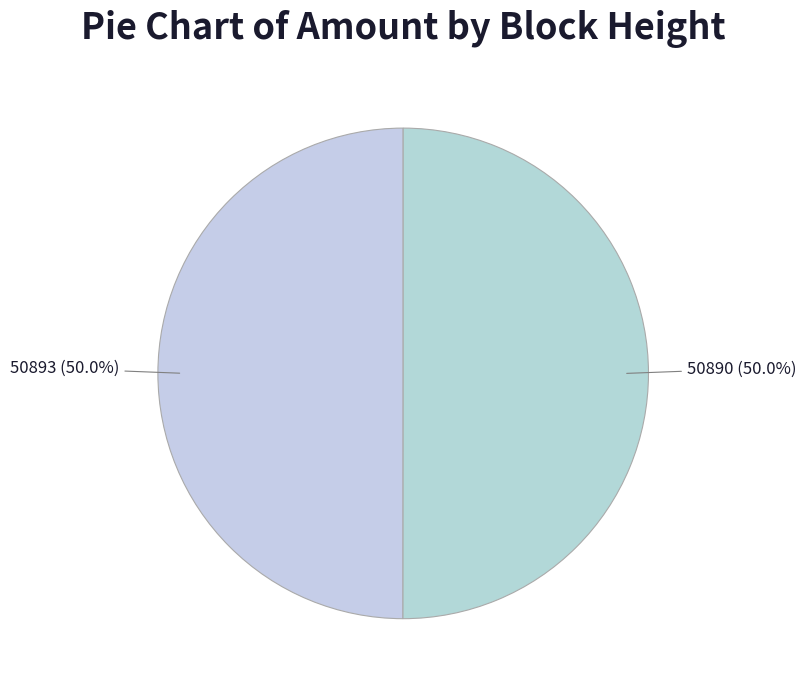

What percentage do 50890 and 50893 together represent?

100.0%